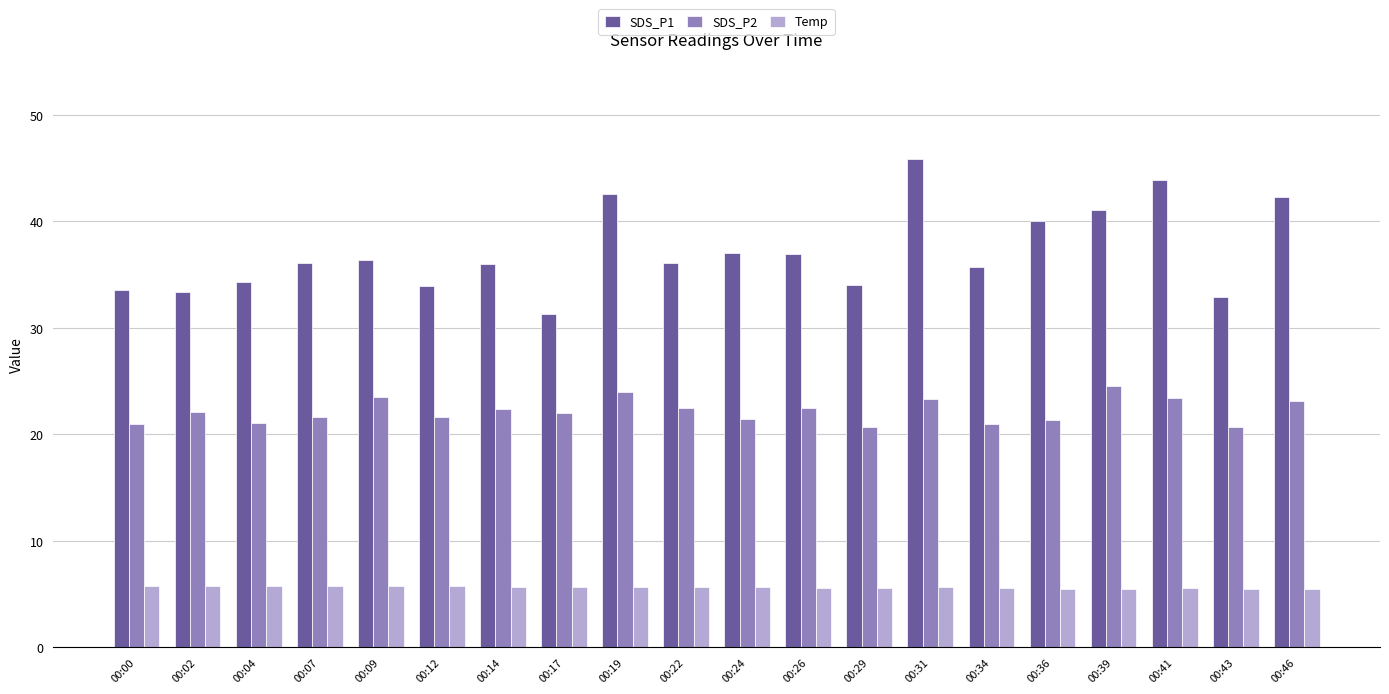

What is the value of the Temp bar at the 19th from the left?

5.5